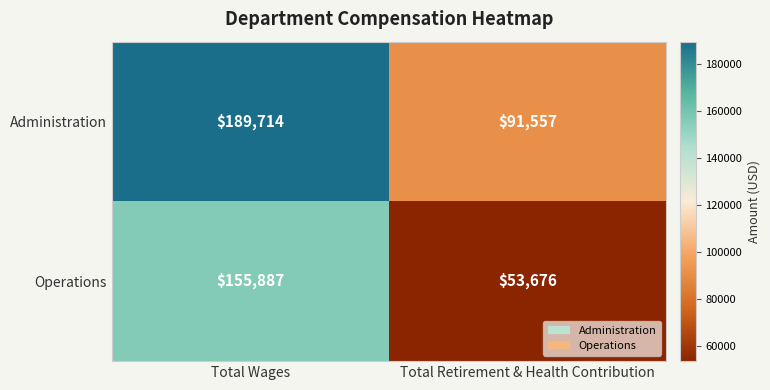

Reading left to right, extract all data points from this chart.

Administration: Total Wages=189714	Total Retirement & Health Contribution=91557
Operations: Total Wages=155887	Total Retirement & Health Contribution=53676